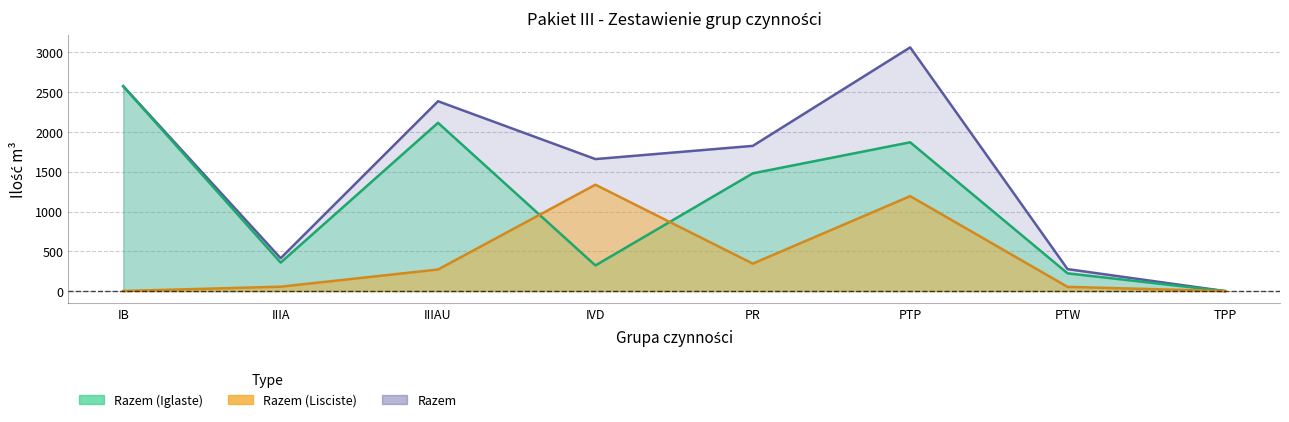

Which series has the widest spread of values?

Razem